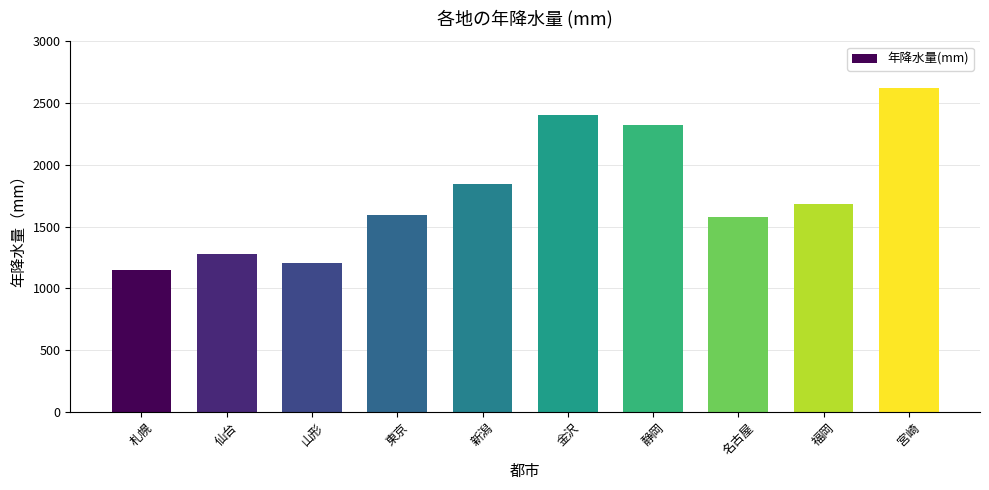

How many values are below 1686?

5